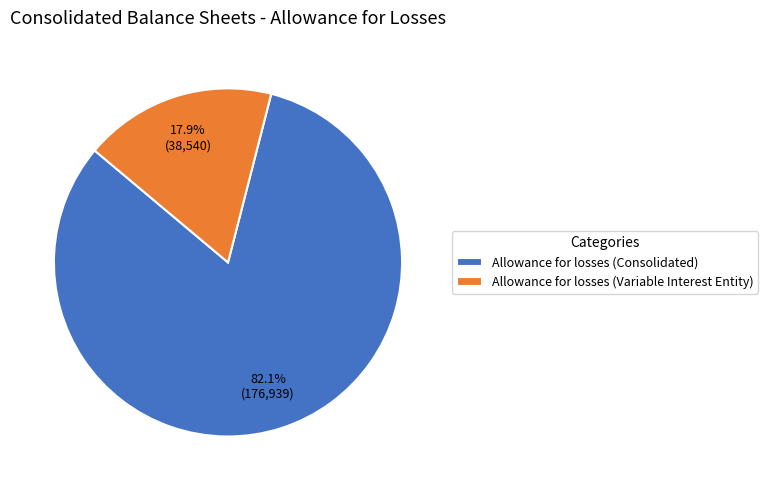

Is the sum of Allowance for losses (Variable Interest Entity) and Allowance for losses (Consolidated) greater than half?

Yes